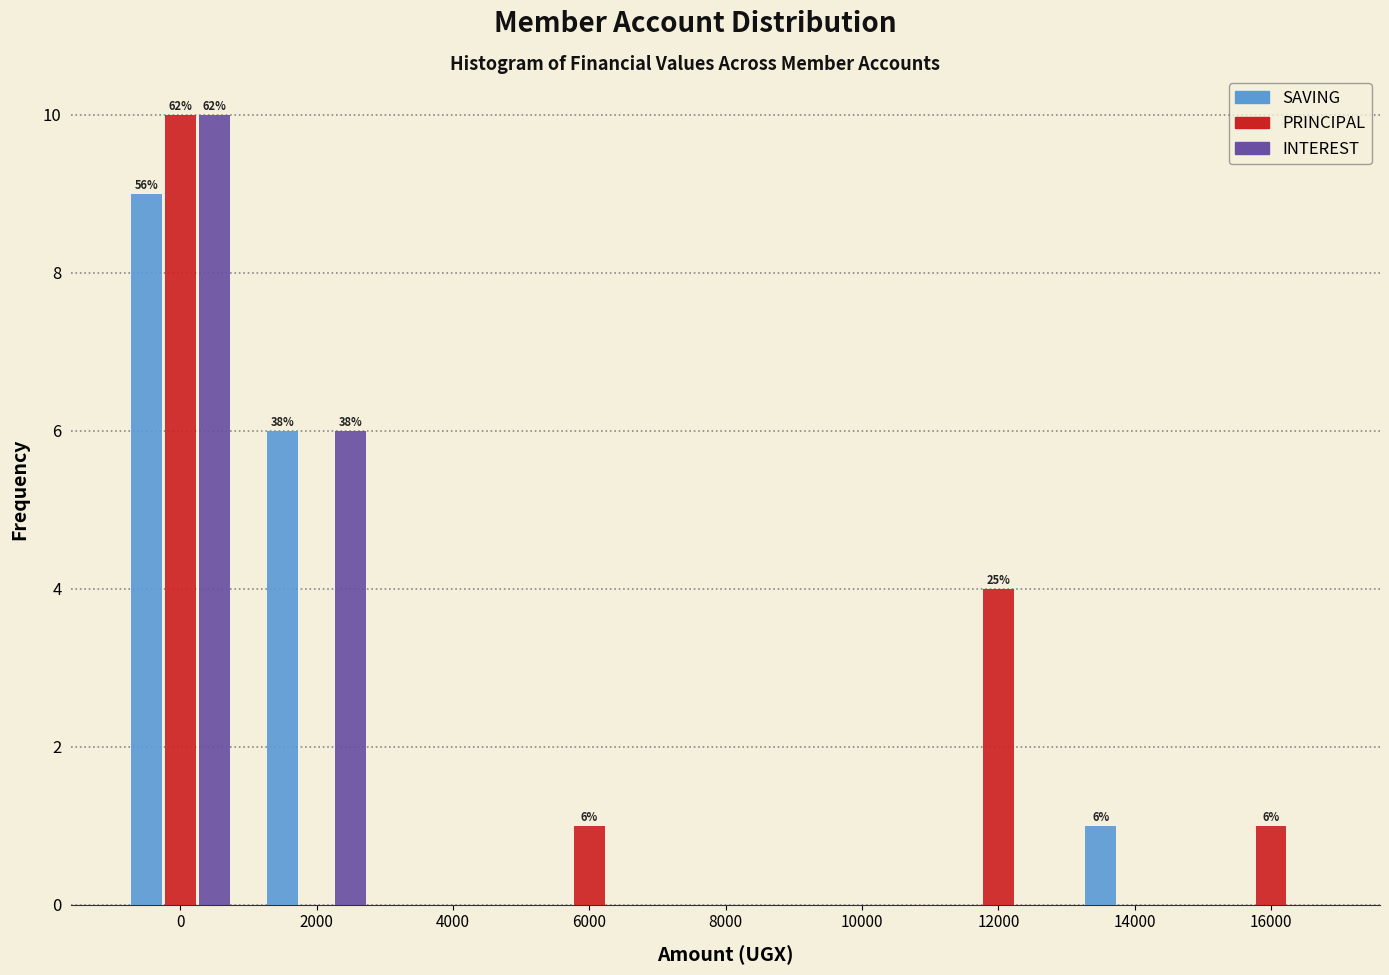

Reading left to right, transcribe all the data shown in this chart.

SAVING: 0=9	2000=6	4000=0	6000=0	8000=0	10000=0	12000=0	14000=1	16000=0
PRINCIPAL: 0=10	2000=0	4000=0	6000=1	8000=0	10000=0	12000=4	14000=0	16000=1
INTEREST: 0=10	2000=6	4000=0	6000=0	8000=0	10000=0	12000=0	14000=0	16000=0